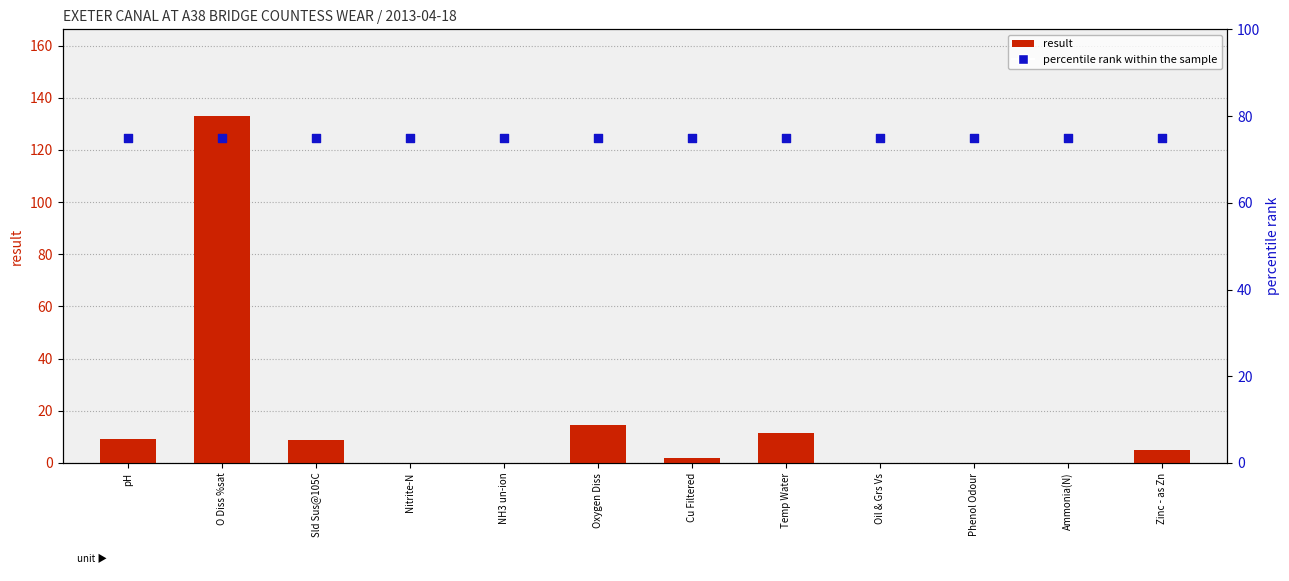

What are all the series names shown in the legend?

result, percentile rank within the sample